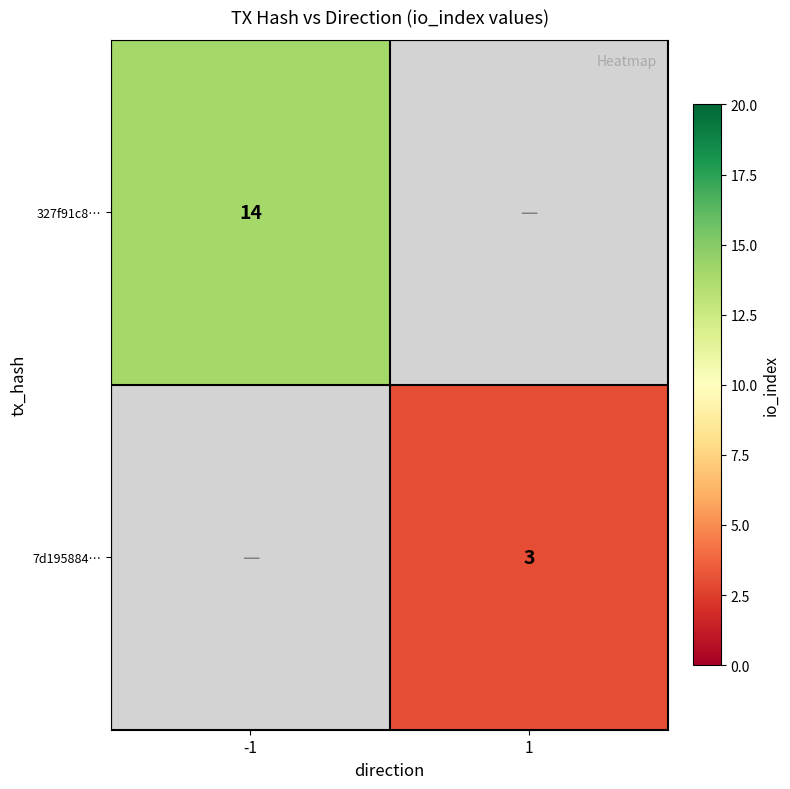

Read the 7d195884… value at 1.

3.0